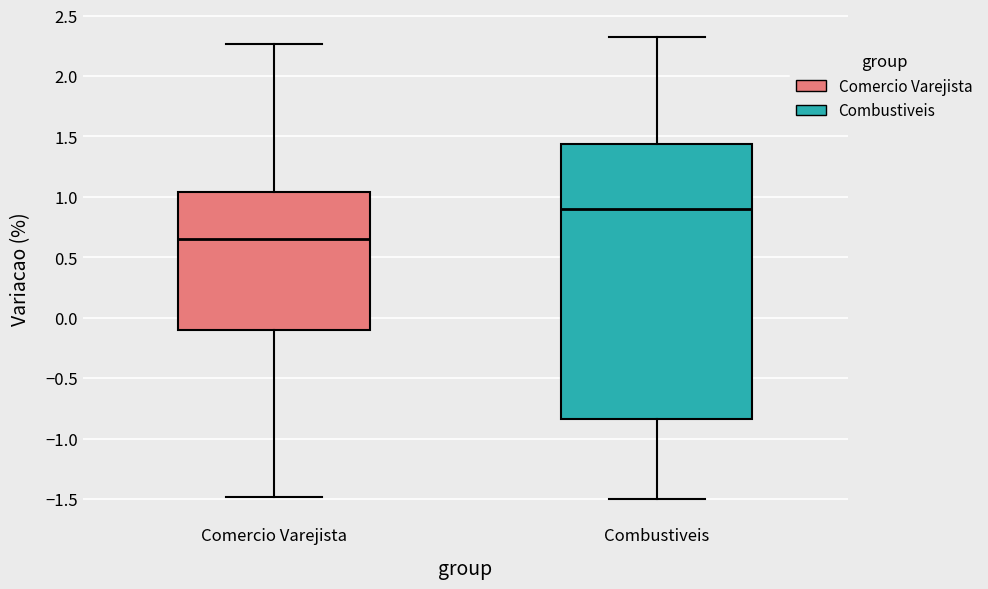

Where does the upper whisker of the box for Combustiveis end on the y-axis? The values are not printed on the chart, so give them approximately, as read against the axis.

2.30